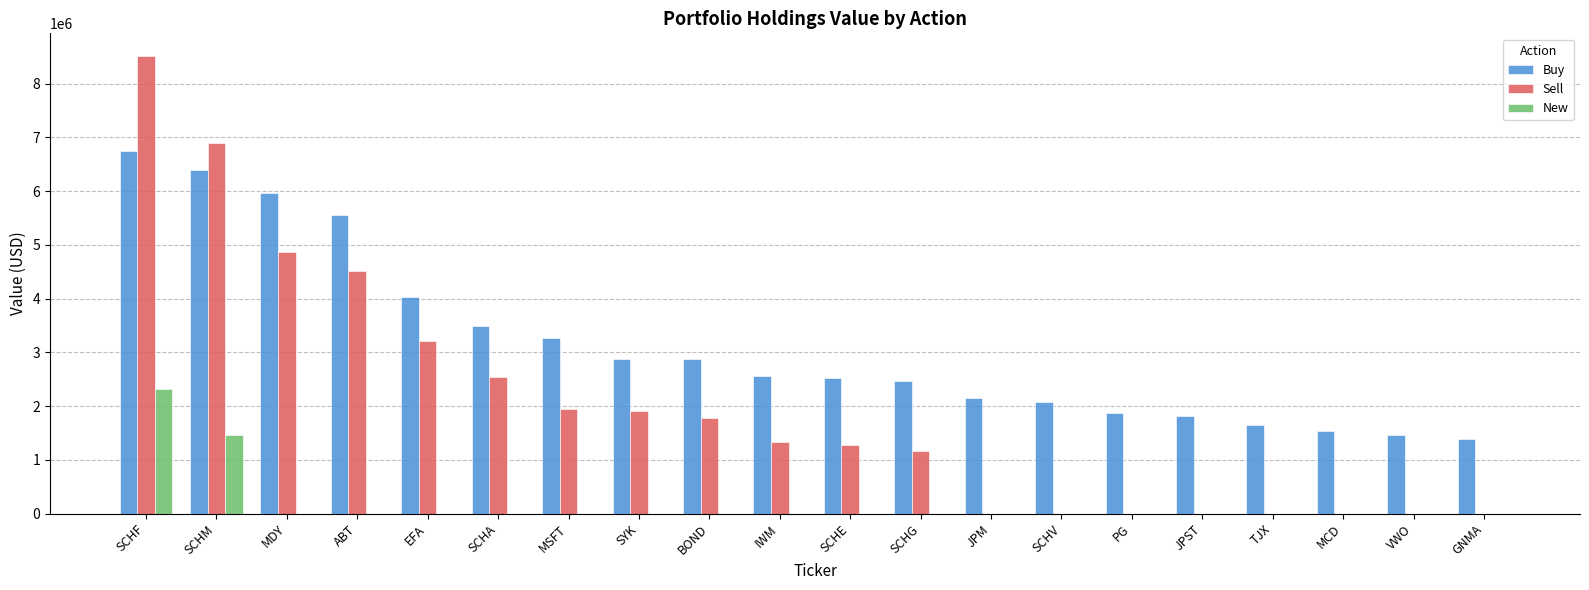

Is the value of New at SCHV greater than the value of Buy at MCD?

No